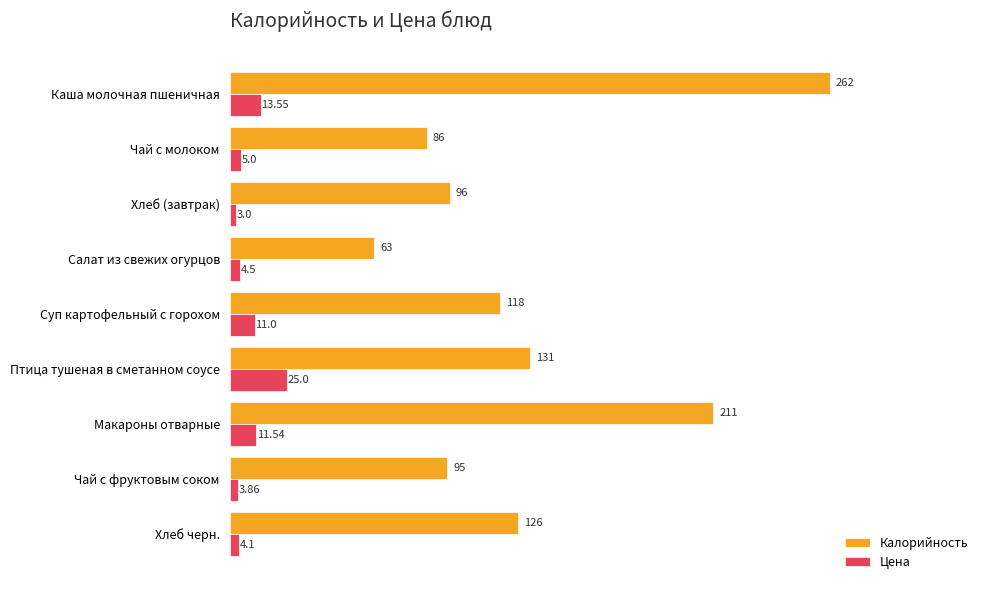

What is the average value of the Калорийность series?

132.0